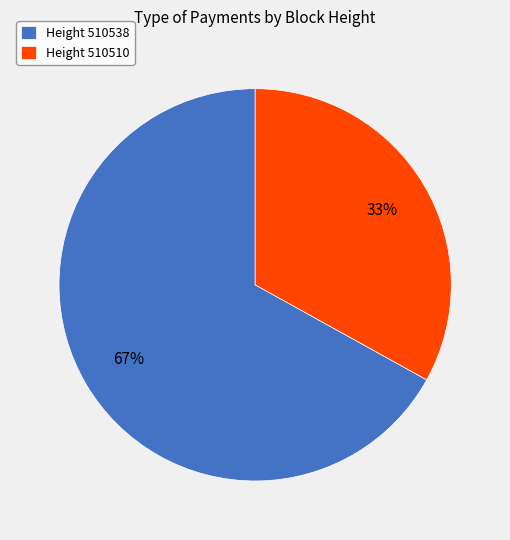

True or false: Height 510510 accounts for 20% of the total.

False